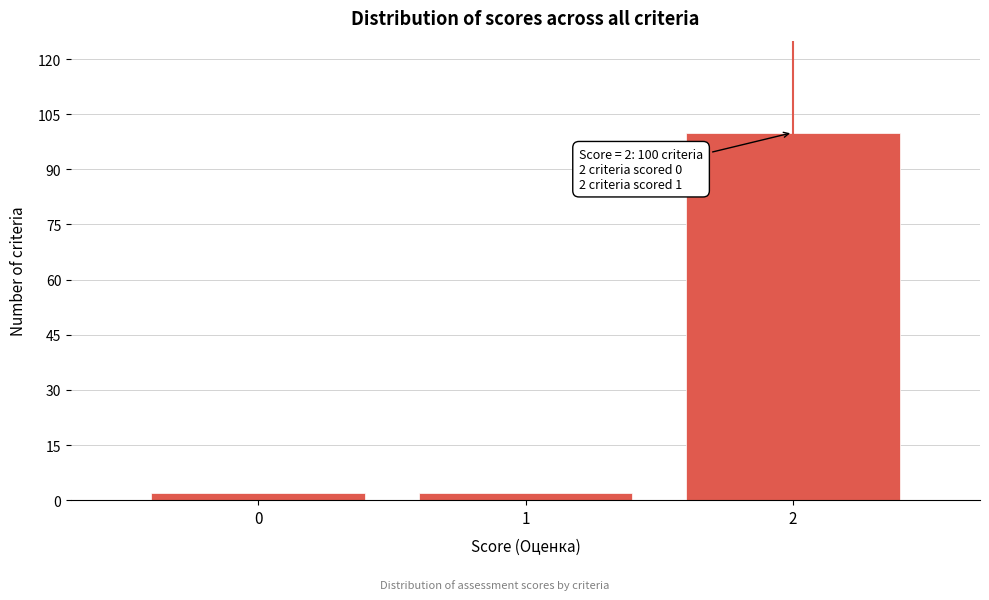

Reading left to right, extract all data points from this chart.

0=2	1=2	2=100